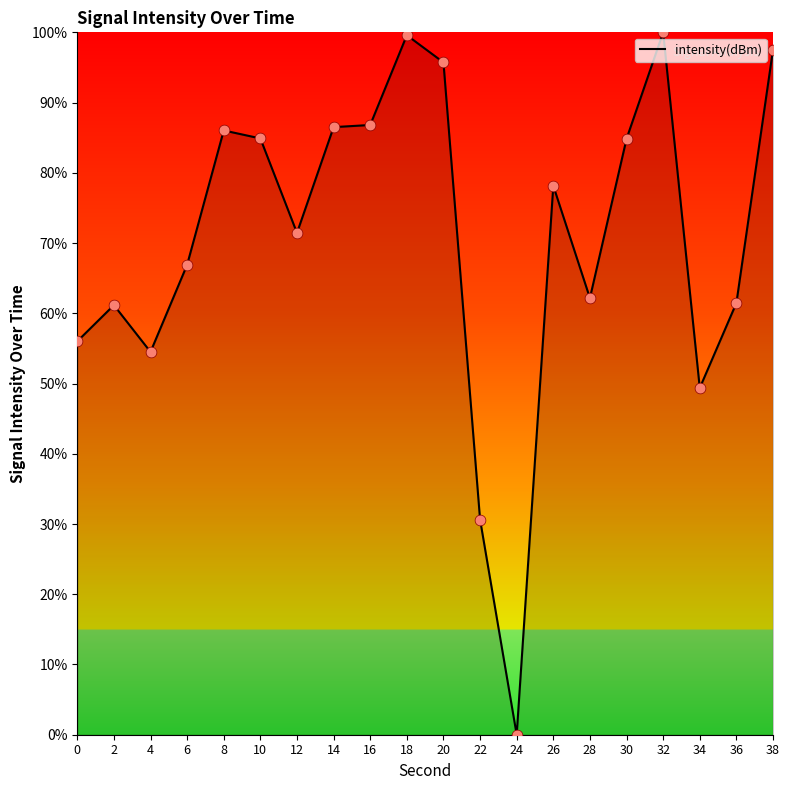

What is the change in value from 26 to 38?

+19.4